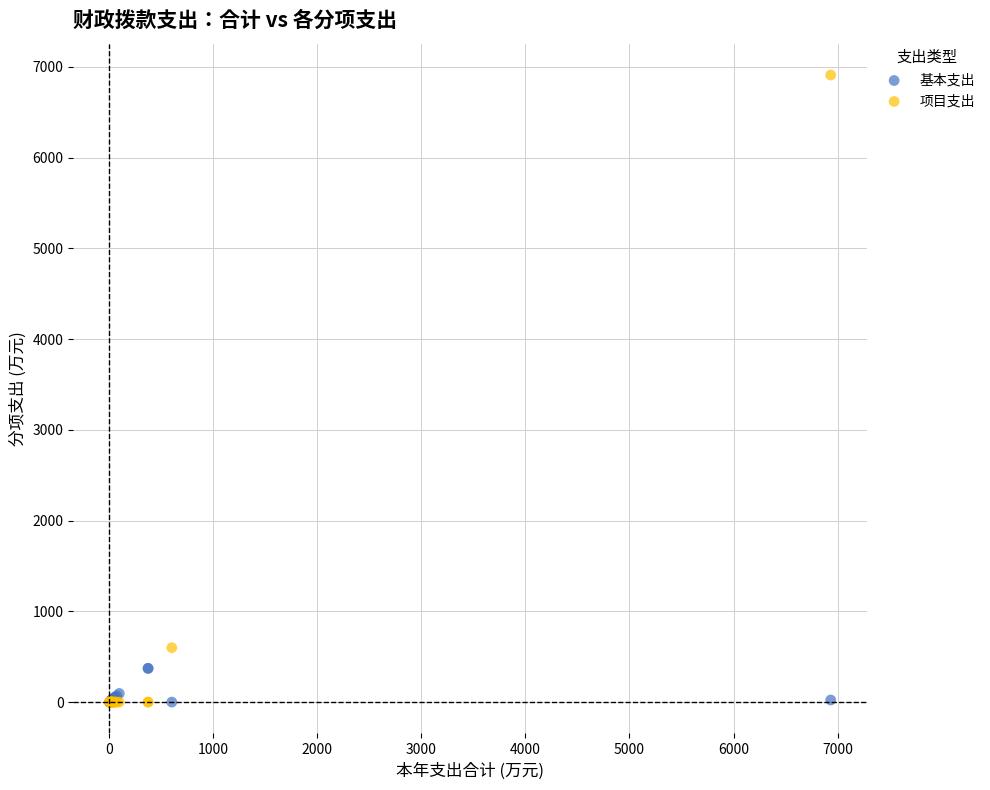

Which series reaches the maximum Y coordinate?

项目支出